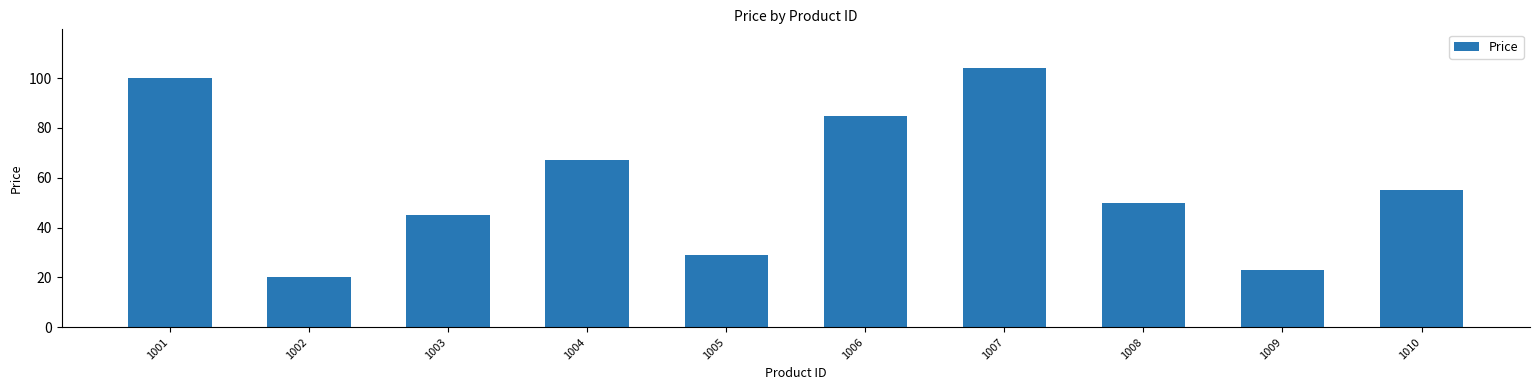

What is the value of the 1st bar from the left?

100